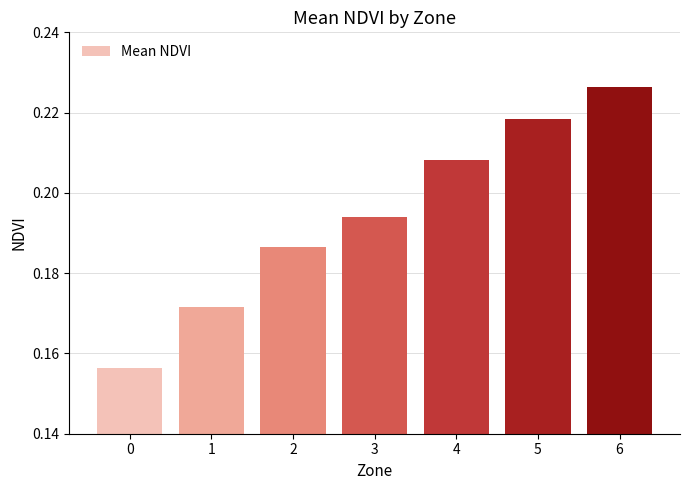

The value at 3 is 0.1. True or false?

False